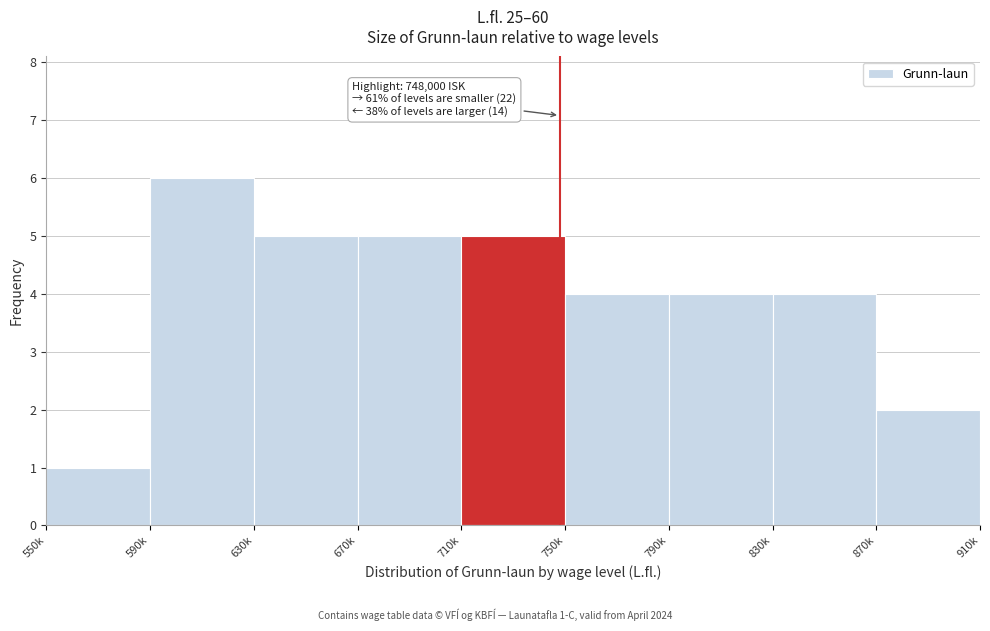

Reading left to right, list all the values displayed in this chart.

550k=1	590k=6	630k=5	670k=5	710k=5	750k=4	790k=4	830k=4	870k=2